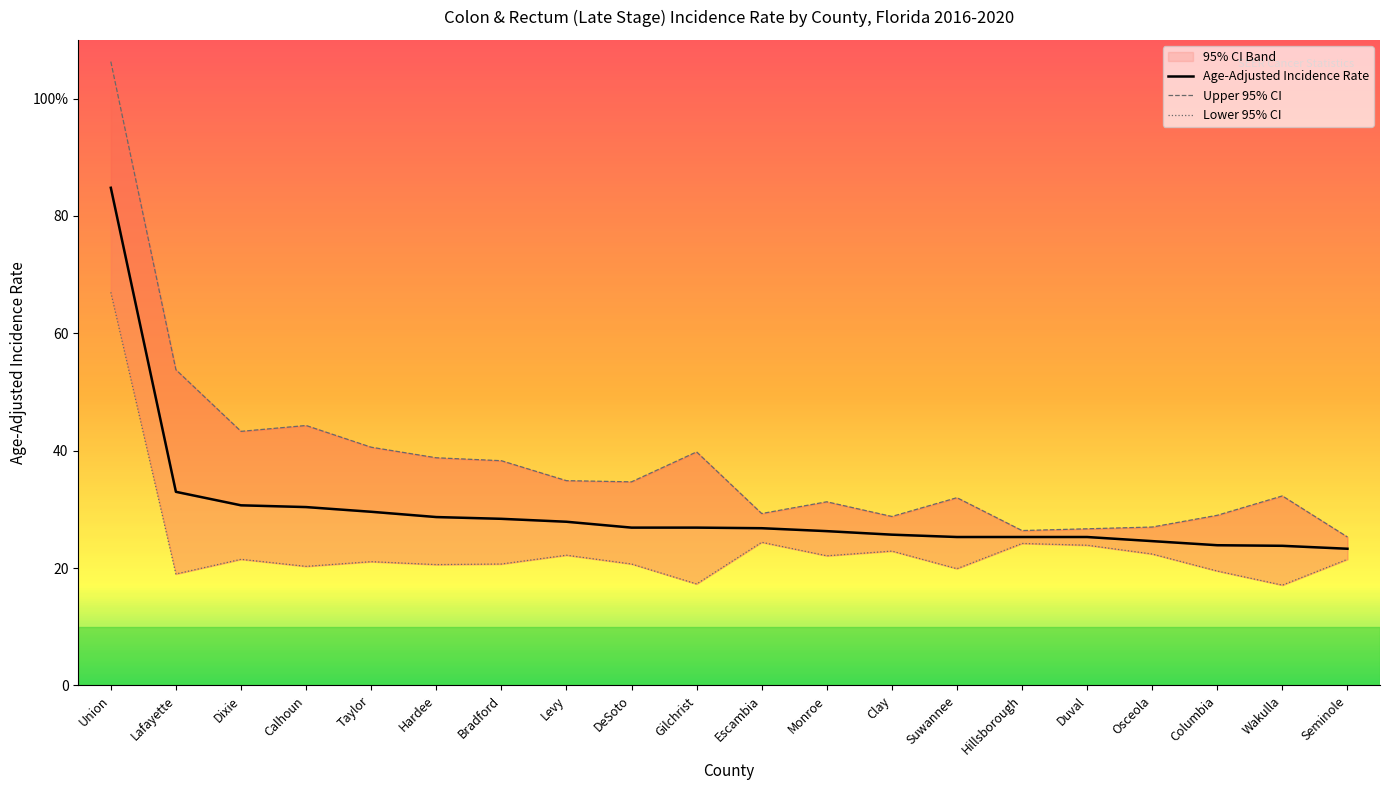

The Upper 95% CI series shows 53.8 at Lafayette. True or false?

True